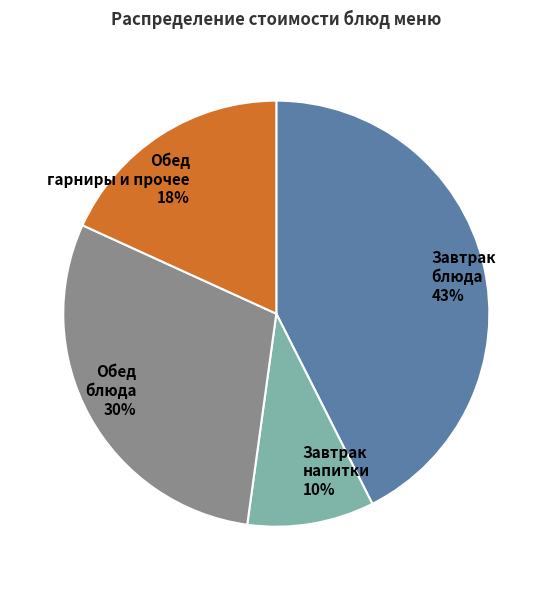

Does Обед гарниры и прочее 18% represent more than half of the total?

No